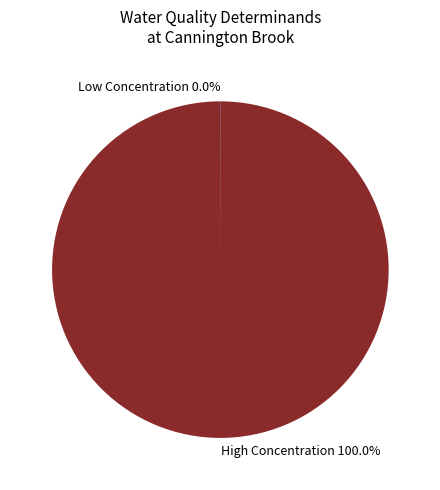

What is the majority slice?

High Concentration 100.0%